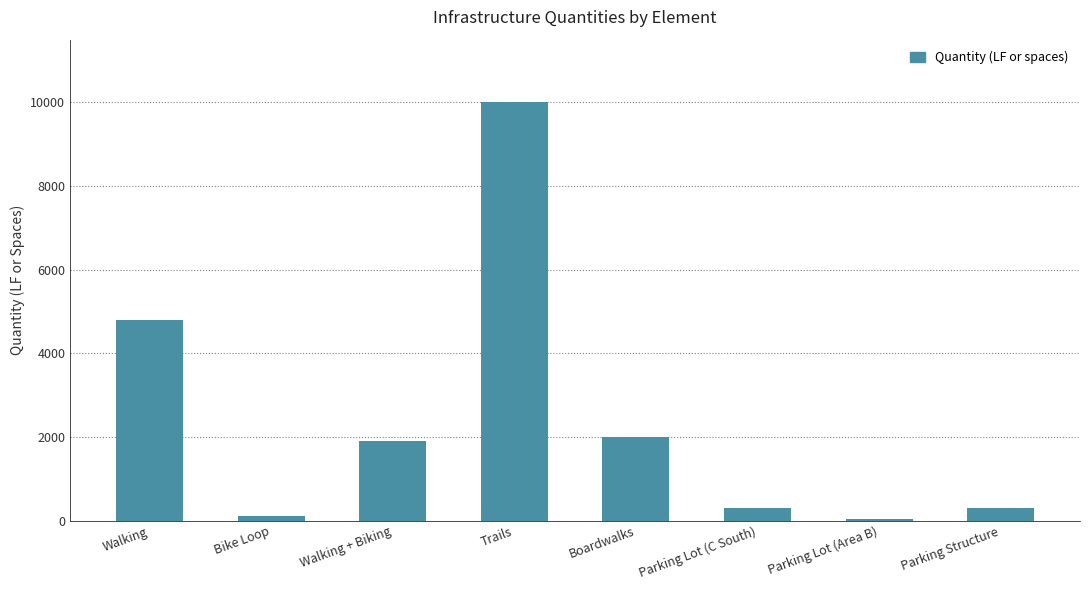

What is the difference between the values at Boardwalks and Parking Structure?

1698